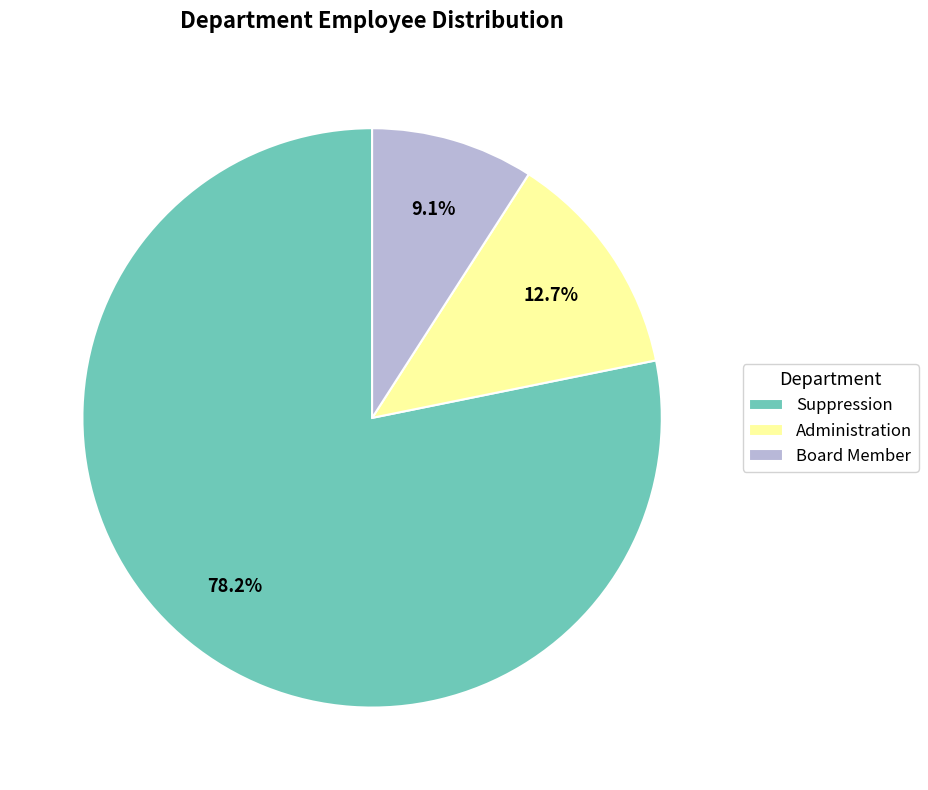

What percentage is the Administration slice, to the nearest percent?

13%